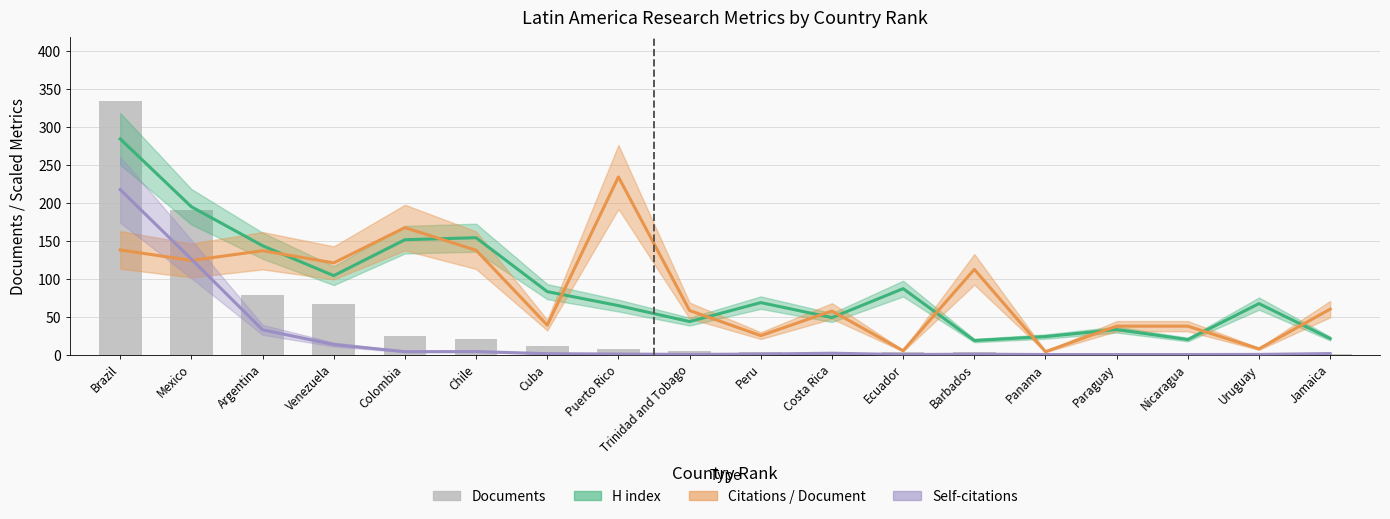

What is the label of the 16th bar from the right?

Argentina